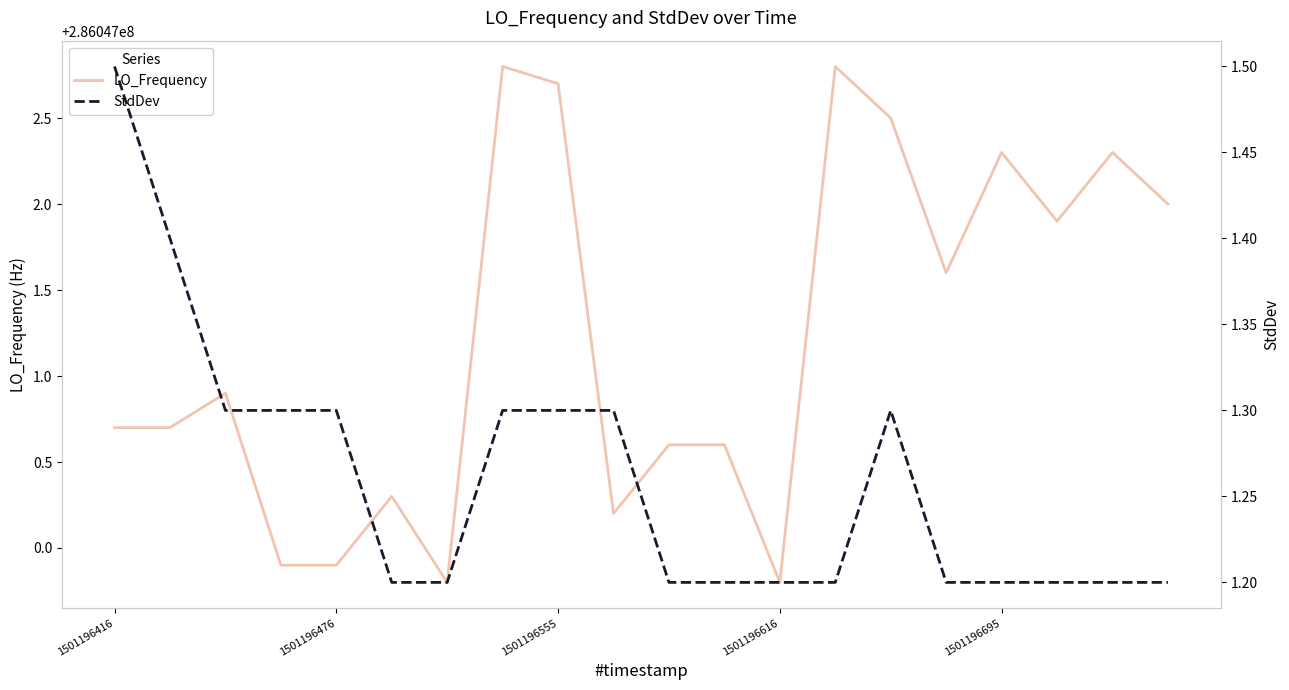

Which series has the largest total across all categories?

LO_Frequency